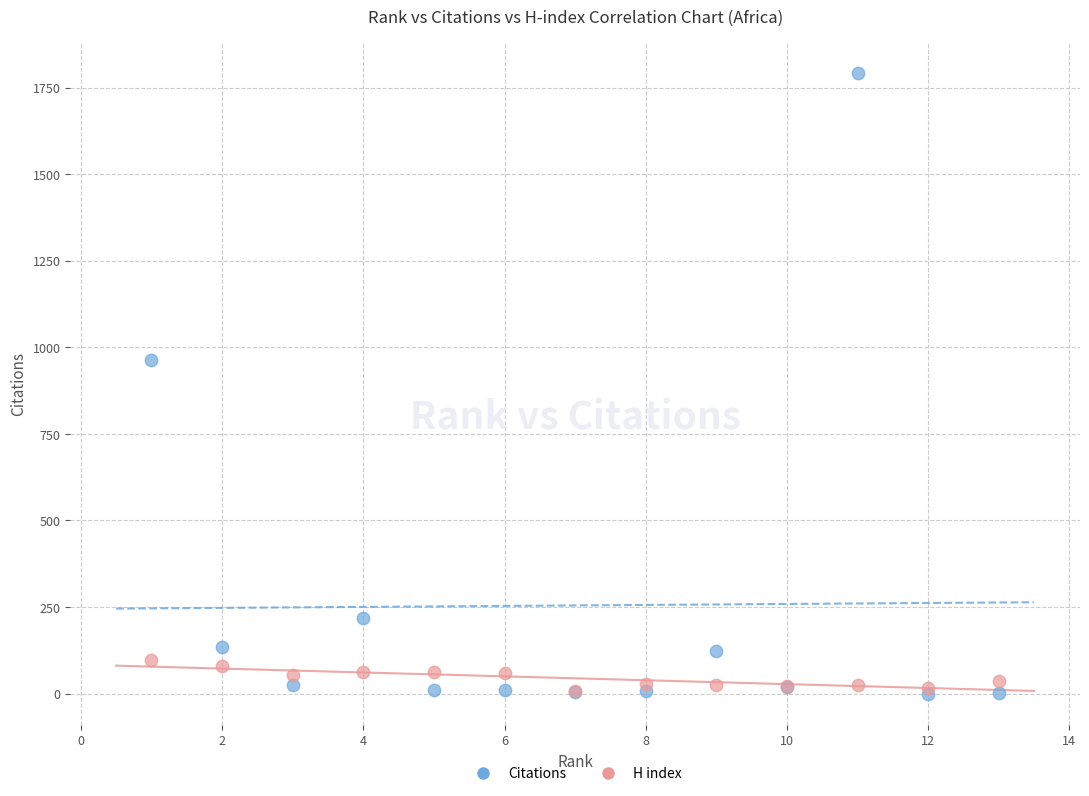

In the Citations series, what Y value is closest to 896?

963